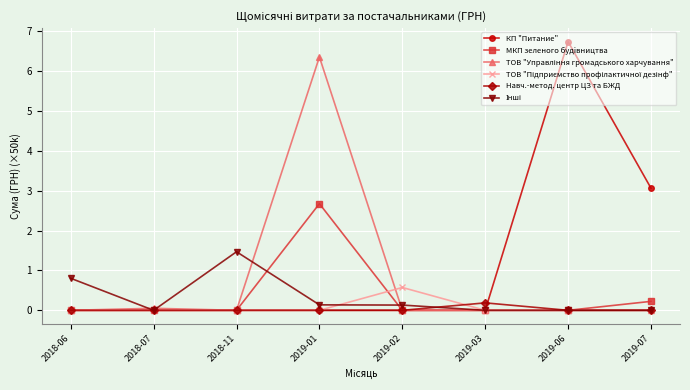

What is the total value across all series at 2019-06?

6.7